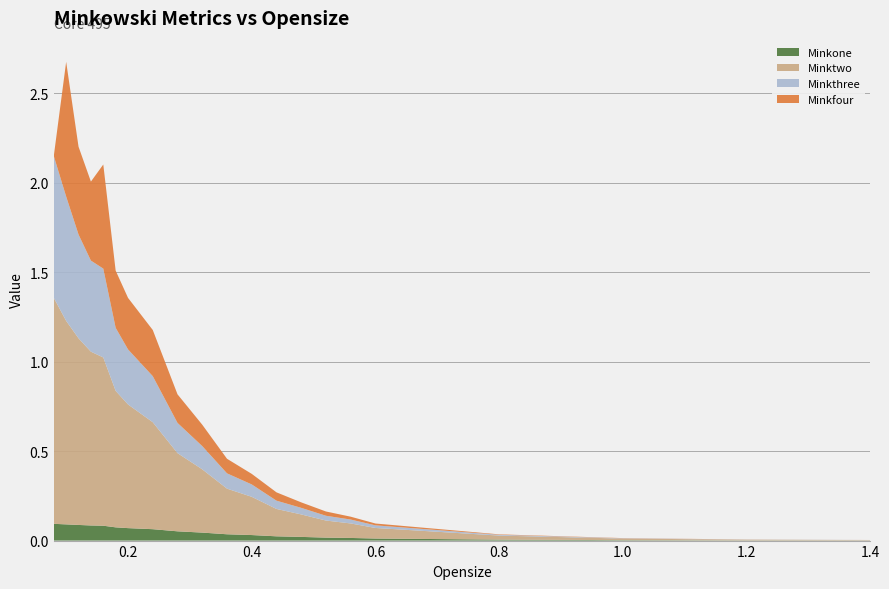

Reading left to right, extract all data points from this chart.

Minkone: 0.08=0.1	0.1=0.1	0.12=0.1	0.14=0.1	0.16=0.1	0.18=0.1	0.2=0.1	0.24=0.1	0.28=0.1	0.32=0.0	0.36=0.0	0.4=0.0	0.44=0.0	0.48=0.0	0.52=0.0	0.56=0.0	0.6=0.0	0.8=0.0	1.0=0.0	1.2=0.0	1.4=0.0
Minktwo: 0.08=1.3	0.1=1.1	0.12=1.0	0.14=1.0	0.16=0.9	0.18=0.8	0.2=0.7	0.24=0.6	0.28=0.4	0.32=0.4	0.36=0.3	0.4=0.2	0.44=0.2	0.48=0.1	0.52=0.1	0.56=0.1	0.6=0.1	0.8=0.0	1.0=0.0	1.2=0.0	1.4=0.0
Minkthree: 0.08=0.8	0.1=0.7	0.12=0.6	0.14=0.5	0.16=0.5	0.18=0.4	0.2=0.3	0.24=0.3	0.28=0.2	0.32=0.1	0.36=0.1	0.4=0.1	0.44=0.0	0.48=0.0	0.52=0.0	0.56=0.0	0.6=0.0	0.8=0.0	1.0=0.0	1.2=0.0	1.4=0.0
Minkfour: 0.08=0.0	0.1=0.8	0.12=0.5	0.14=0.4	0.16=0.6	0.18=0.3	0.2=0.3	0.24=0.3	0.28=0.2	0.32=0.1	0.36=0.1	0.4=0.1	0.44=0.0	0.48=0.0	0.52=0.0	0.56=0.0	0.6=0.0	0.8=0.0	1.0=0.0	1.2=0.0	1.4=0.0